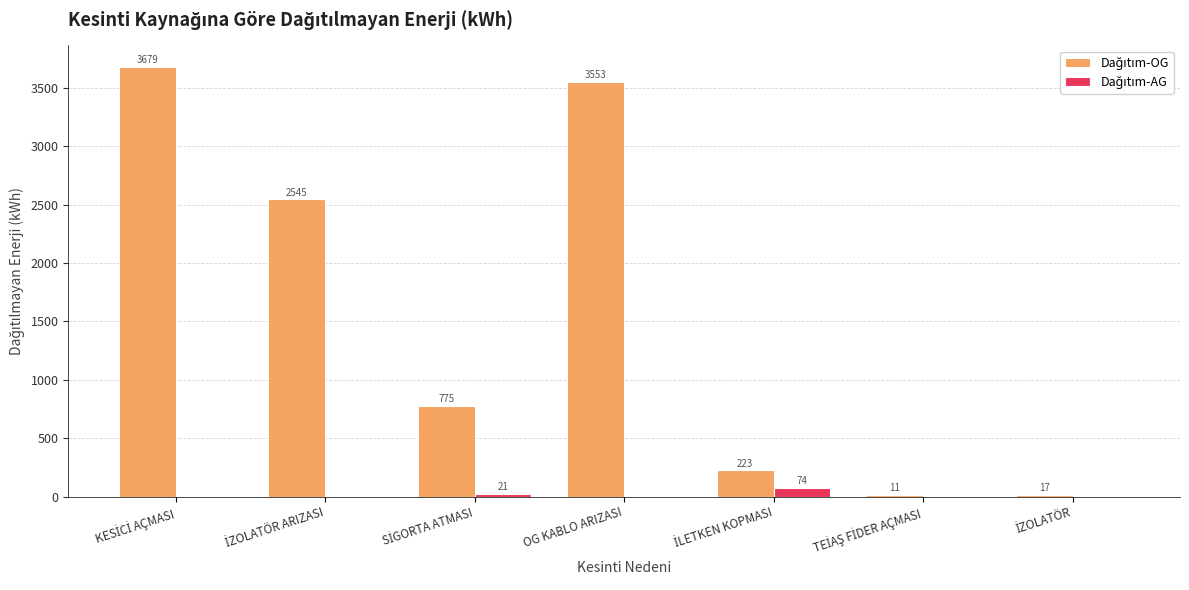

At which category is the sum across all series the highest?

KESİCİ AÇMASI